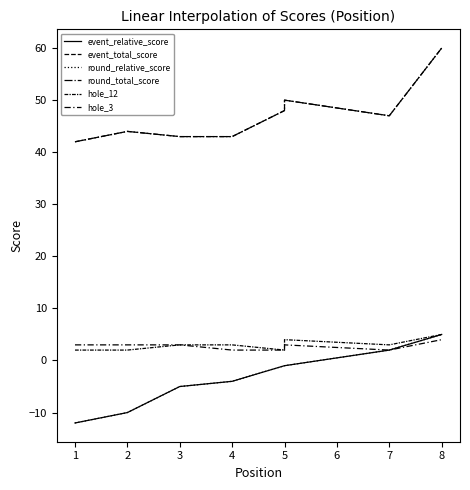

Reading left to right, extract all data points from this chart.

event_relative_score: -12	-10	-5	-4	-1	-1	2	5
event_total_score: 42	44	43	43	48	50	47	60
round_relative_score: -12	-10	-5	-4	-1	-1	2	5
round_total_score: 42	44	43	43	48	50	47	60
hole_12: 2	2	3	3	2	4	3	5
hole_3: 3	3	3	2	2	3	2	4